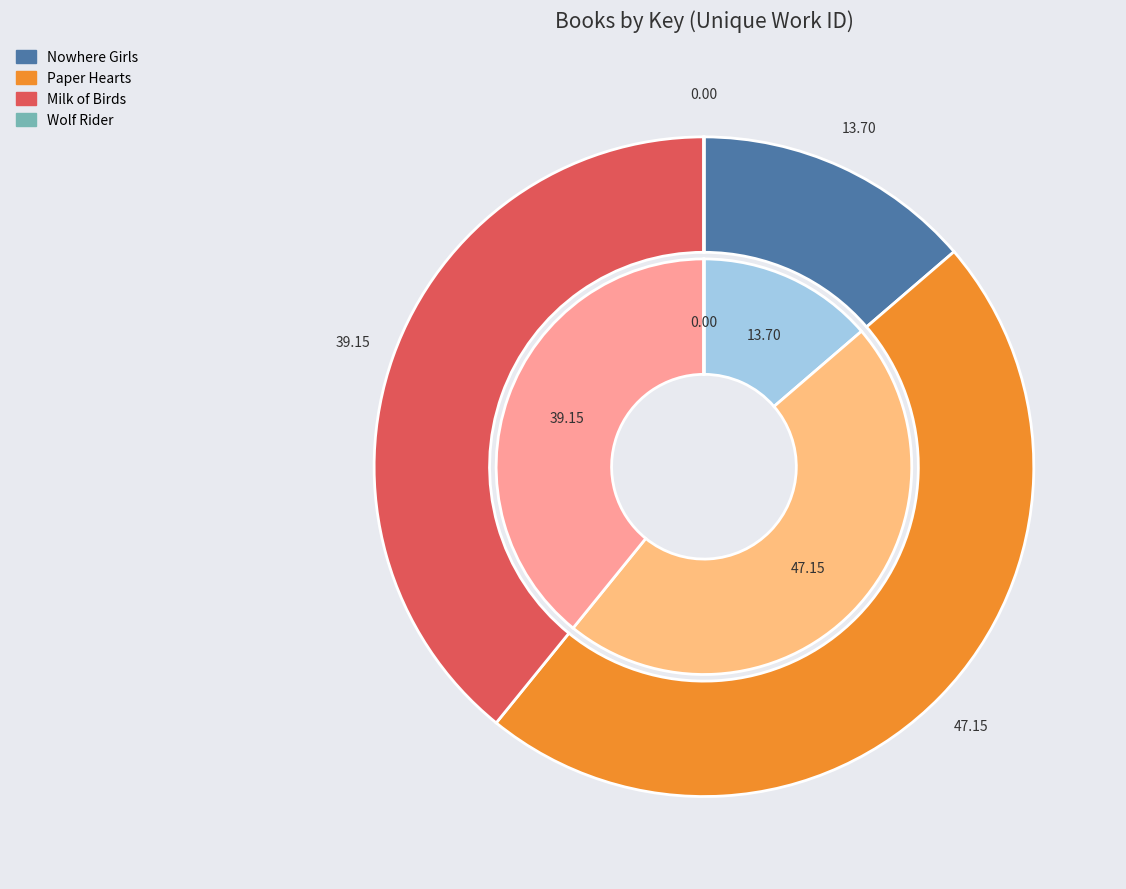

Which category has the biggest portion of the pie?

Paper Hearts